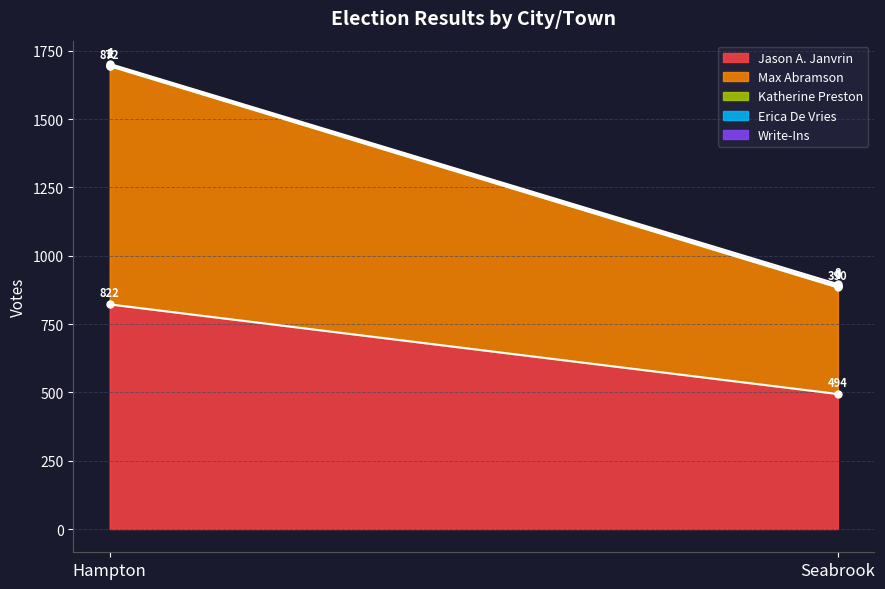

Where is Katherine Preston nearest to the value 3?

Hampton